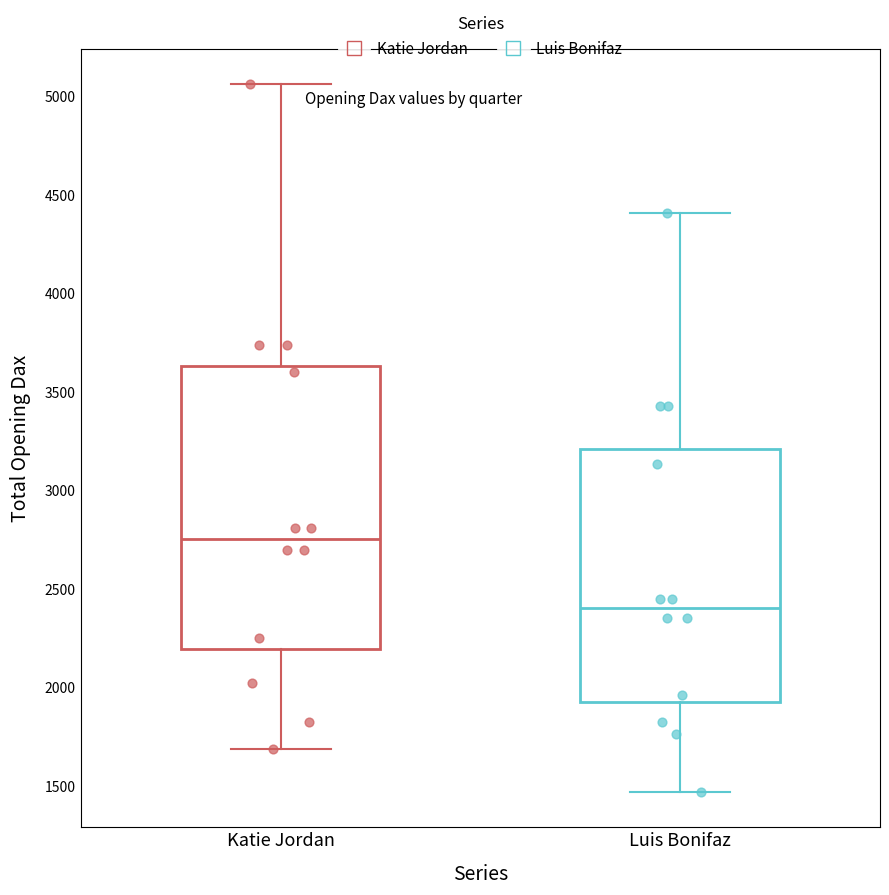

Which box's median line is the highest?

Katie Jordan